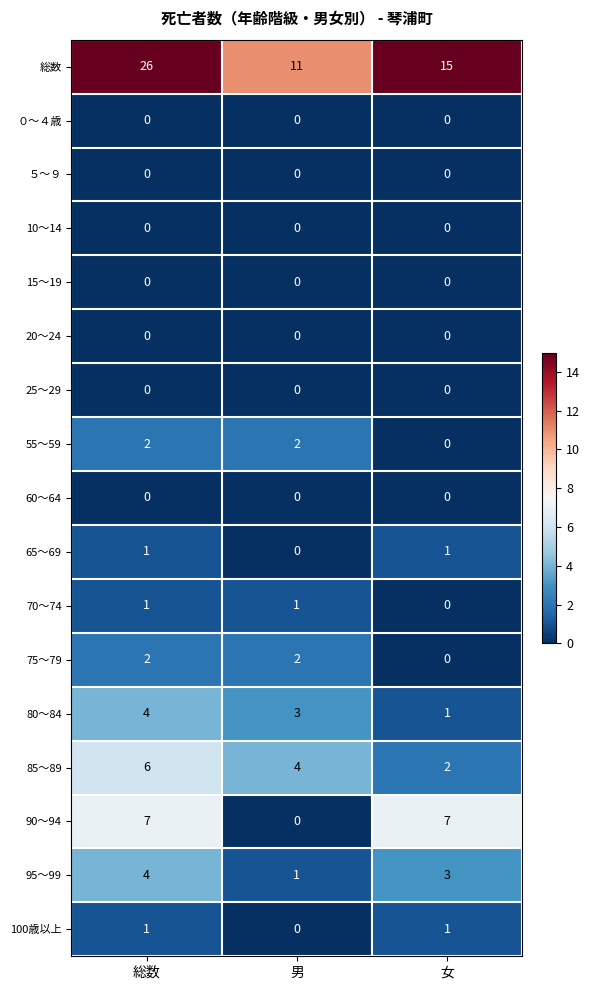

Which series has the widest spread of values?

総数